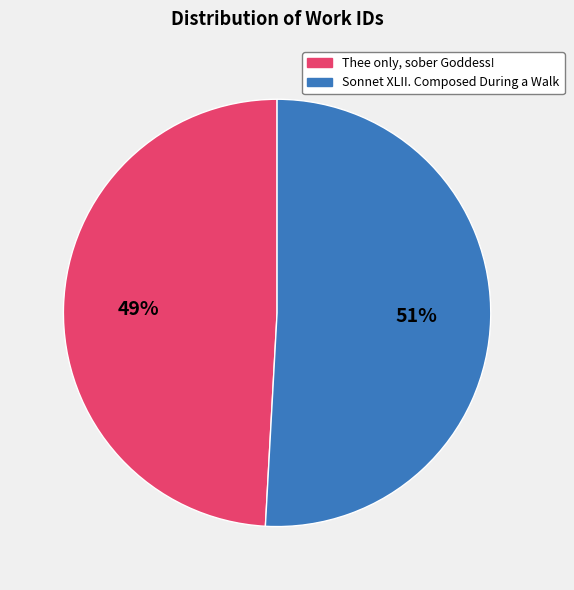

Rank the categories by value from highest to lowest.

Sonnet XLII. Composed During a Walk, Thee only, sober Goddess!